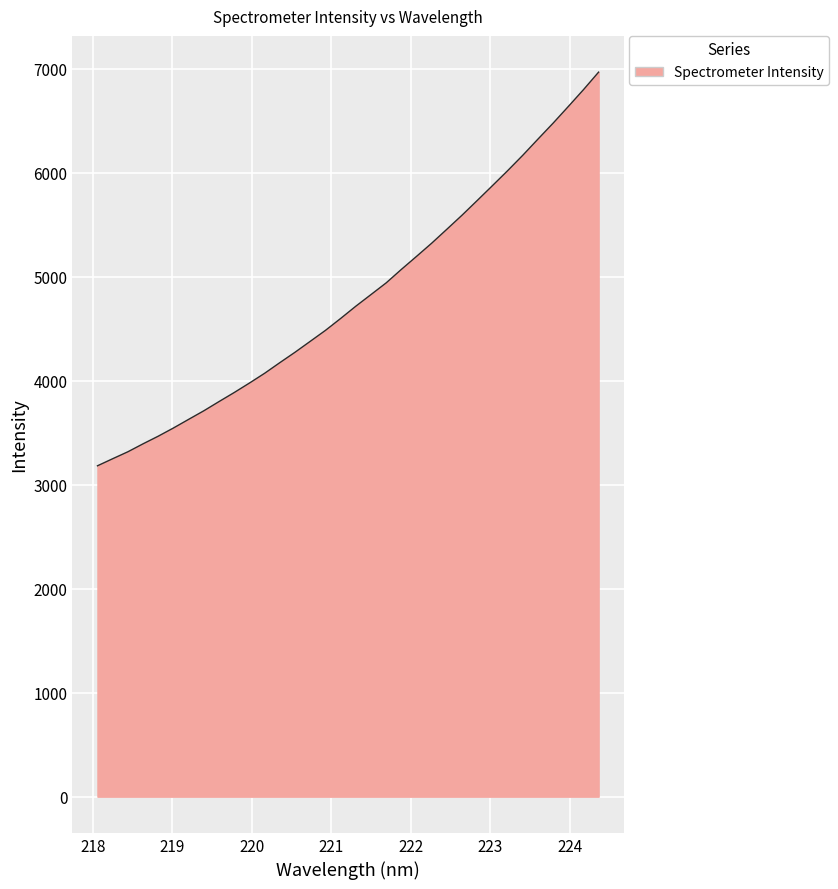

What is the maximum value shown in the chart?

6966.1